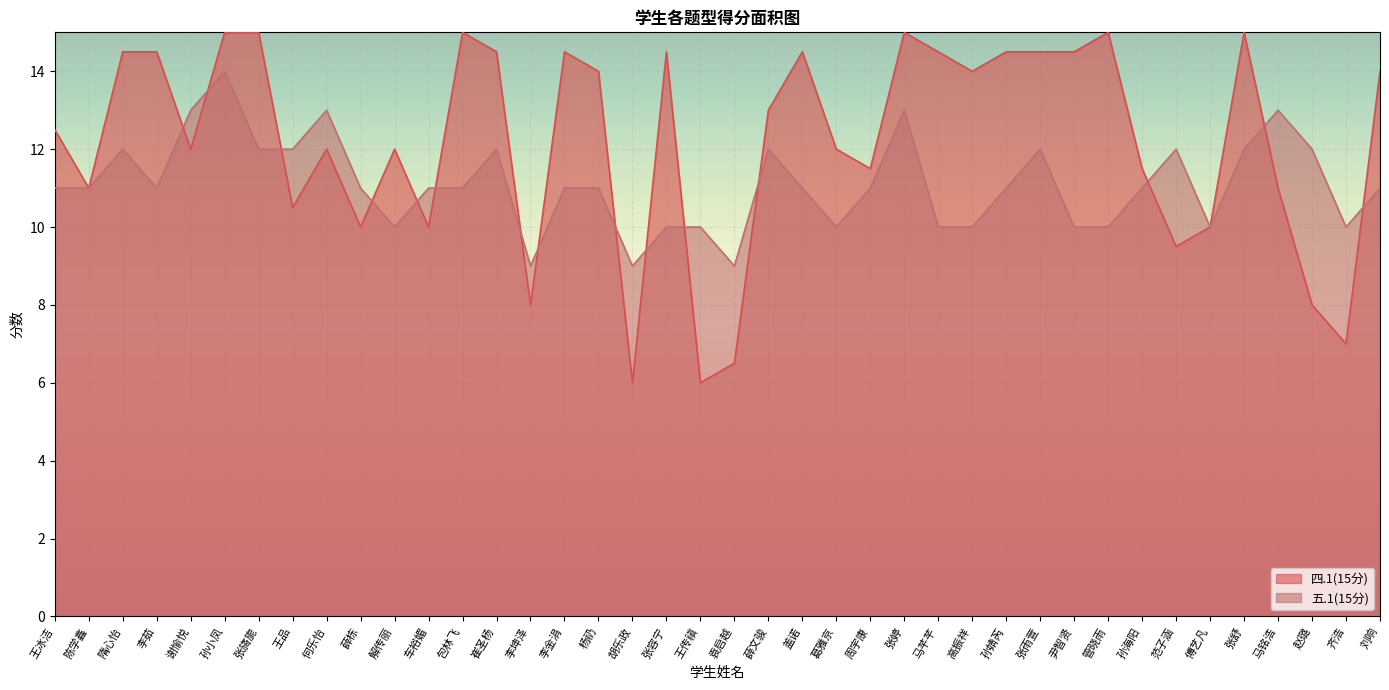

Where do 四.1(15分) and 五.1(15分) first cross each other?

李茹 and 谢愉悦